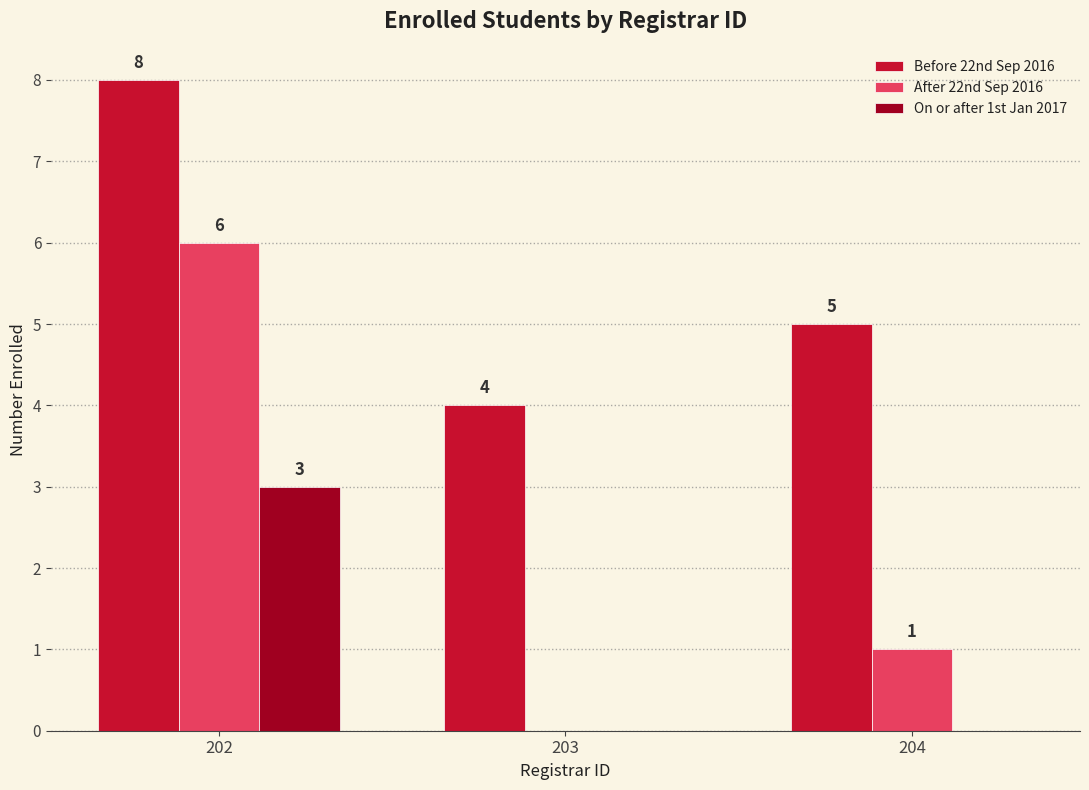

What are all the series names shown in the legend?

Before 22nd Sep 2016, After 22nd Sep 2016, On or after 1st Jan 2017